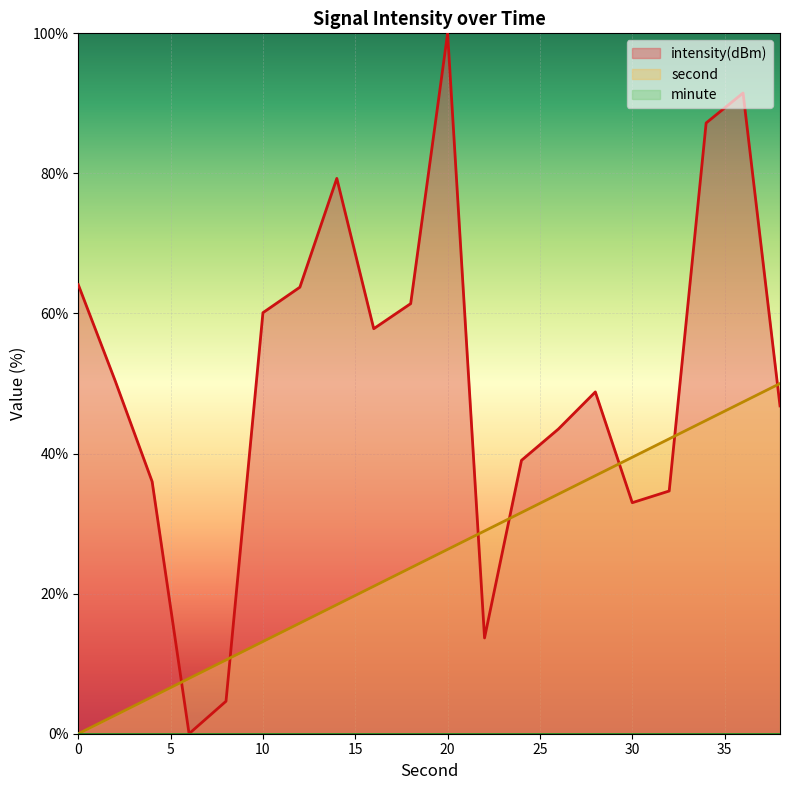

At 38, list the series in order from largest to smallest.

second, intensity(dBm)